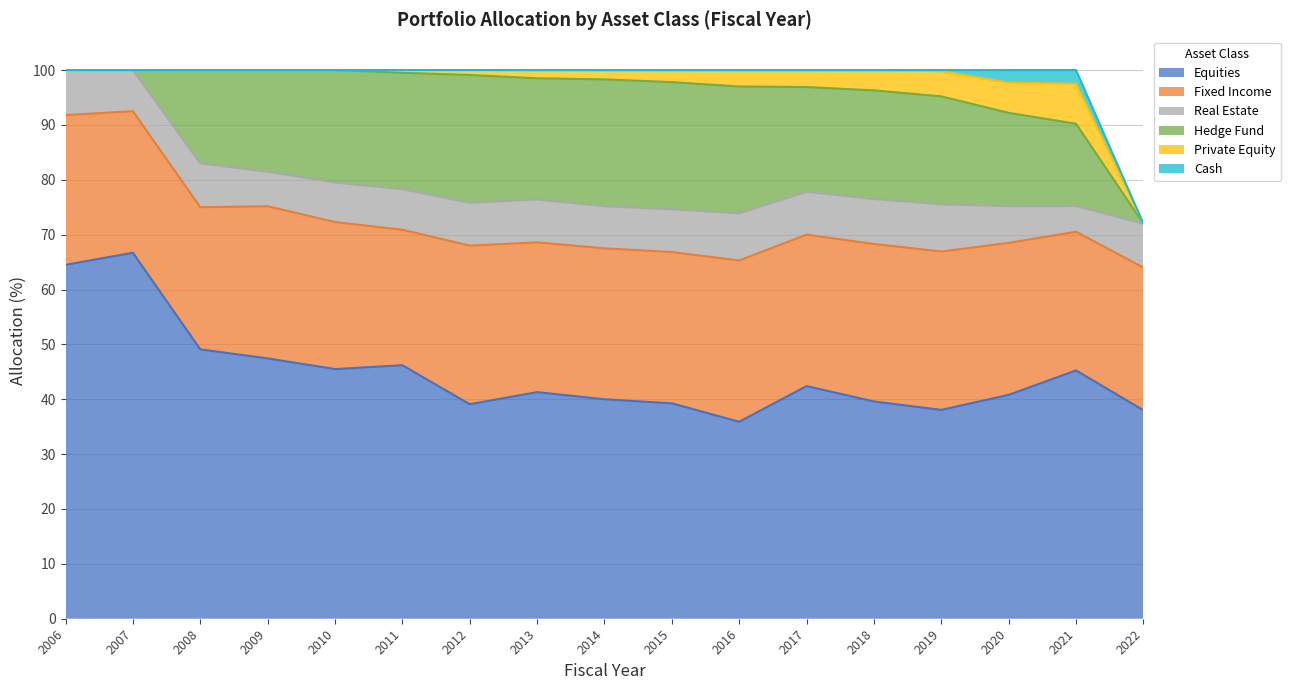

Which has a higher value, 2009 or 2010?

2009